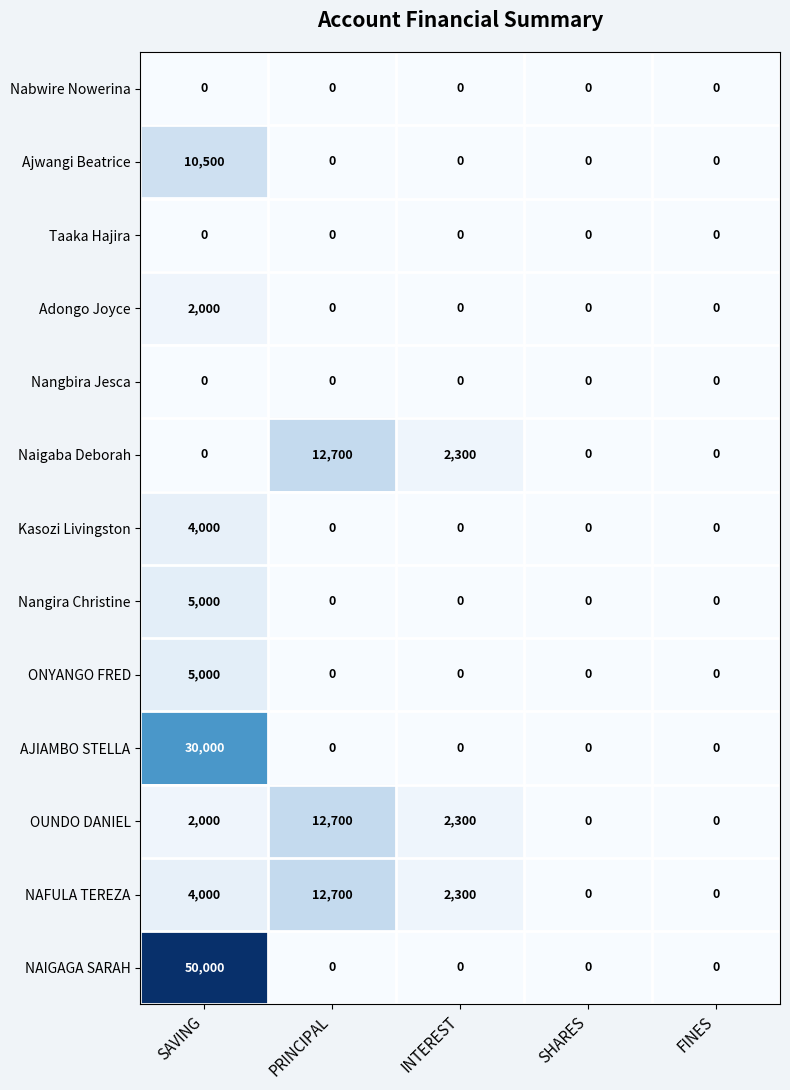

What is the sum of all Nangira Christine values?

5000